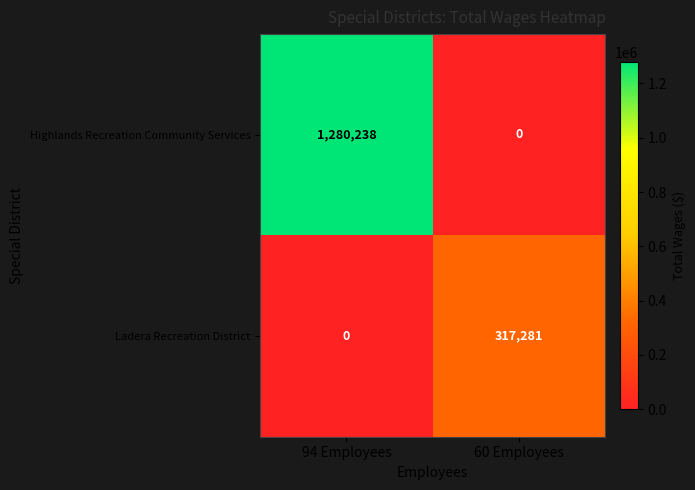

Reading left to right, list all the values displayed in this chart.

Highlands Recreation Community Services: 94 Employees=1280238	60 Employees=0
Ladera Recreation District: 94 Employees=0	60 Employees=317281